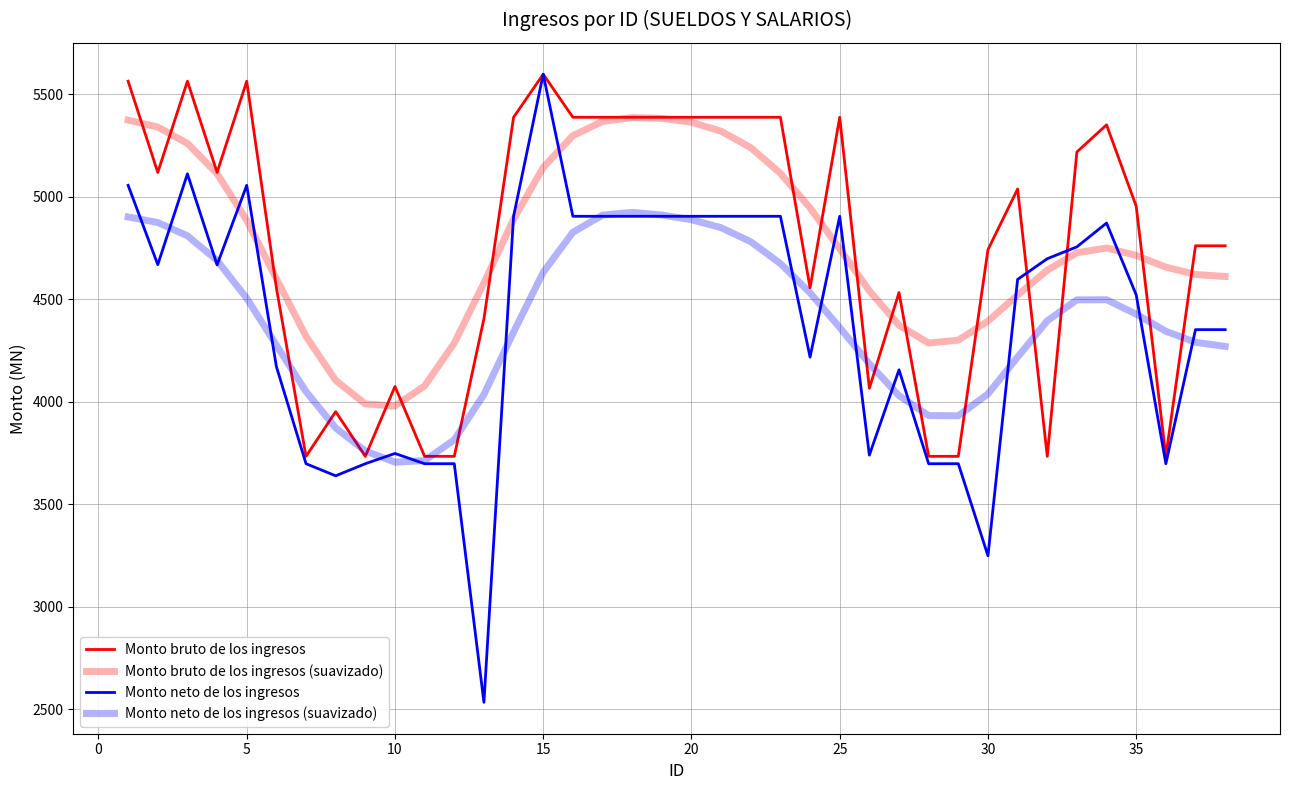

How many lines are shown in the chart?

4